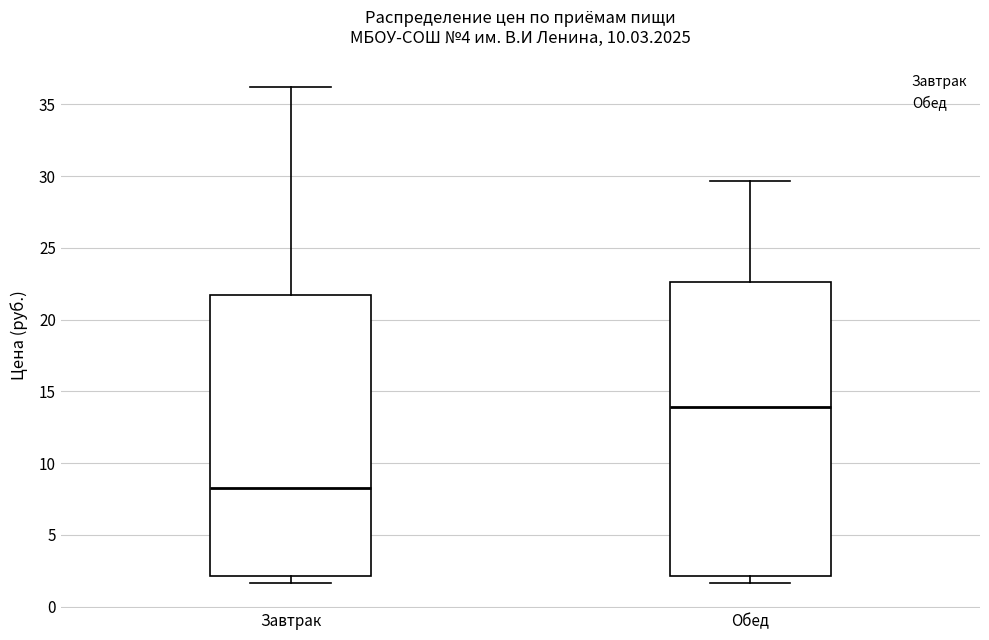

Reading left to right, read every box against the y-axis: the position of its median line, the range the box covers, and the ends of its whiskers. The values are not printed on the chart, so give them approximately, as read against the axis.

Завтрак: median 8.5, box 2.0 to 21.5, whiskers 1.5 to 36.0
Обед: median 14.0, box 2.0 to 22.5, whiskers 1.5 to 29.5